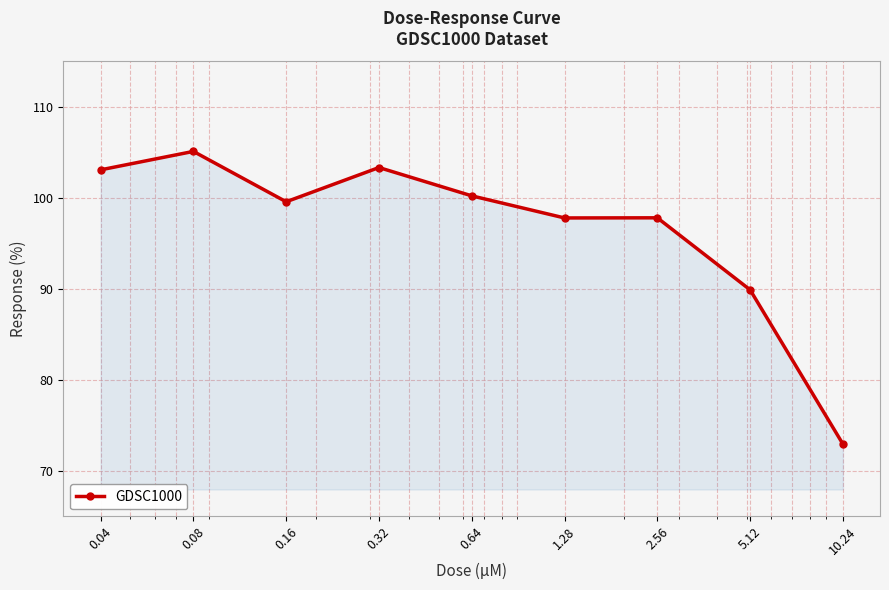

What is the value of the 9th point from the left?

72.9